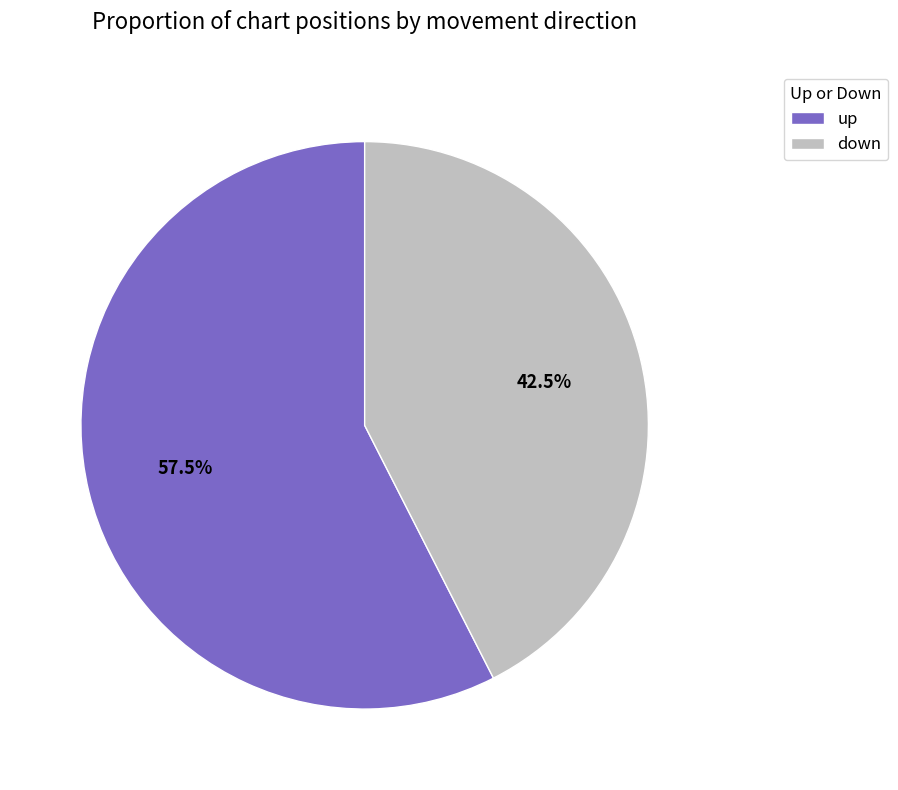

Combined, what portion of the pie is up and down?

100.0%